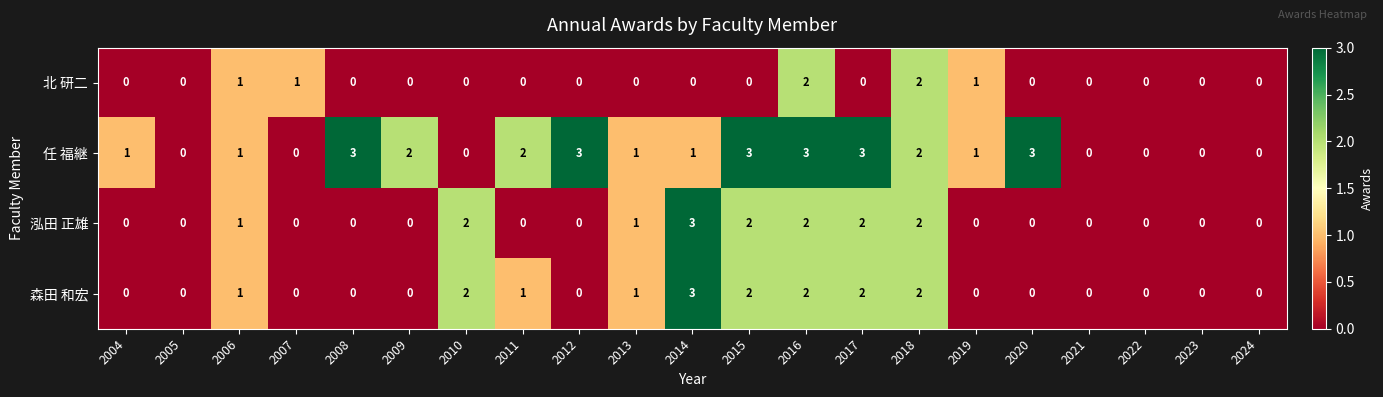

True or false: 北 研二 has a value of 0 at 2005.

True